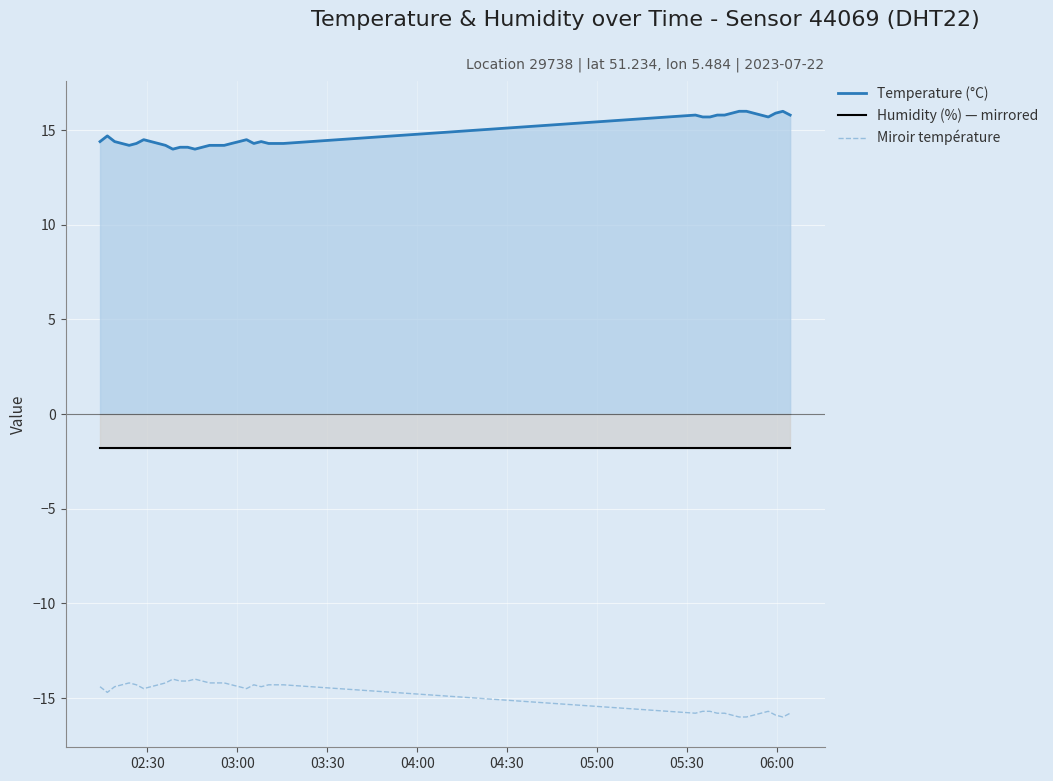

Rank the series by their average value, from highest to lowest.

Temperature (°C), Humidity (%) — mirrored, Miroir température